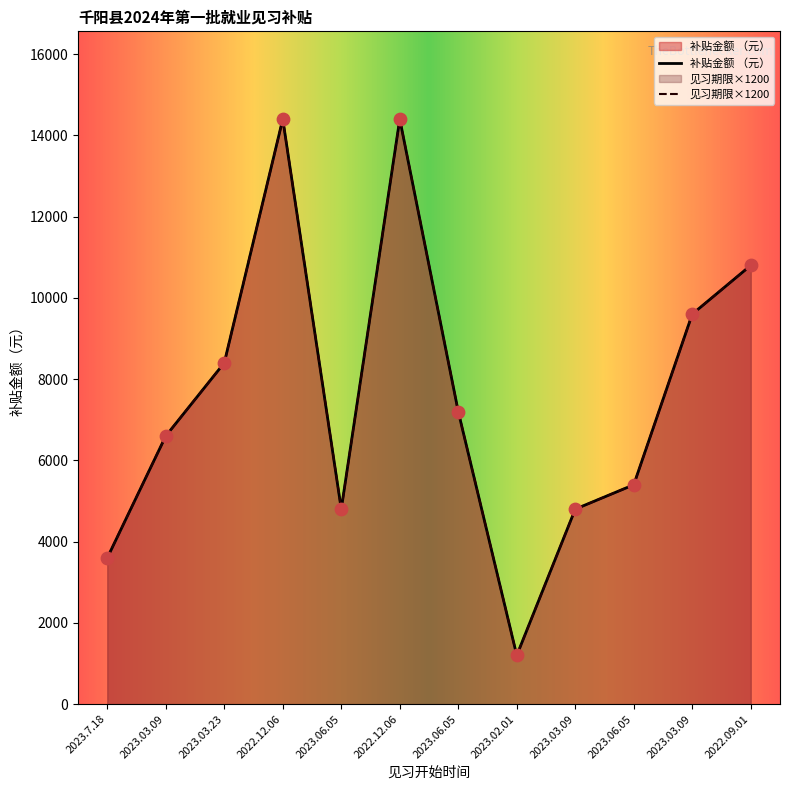

Is the value of 补贴金额 （元） at 2023.03.09 greater than the value of 见习期限（月） at 2022.12.06?

No